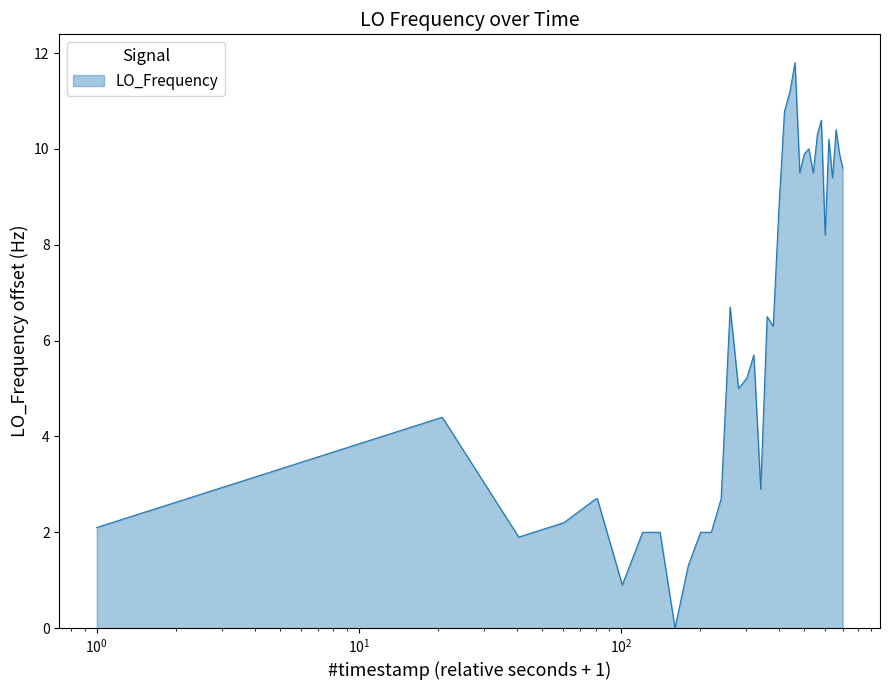

What is the greatest value displayed?

11.8